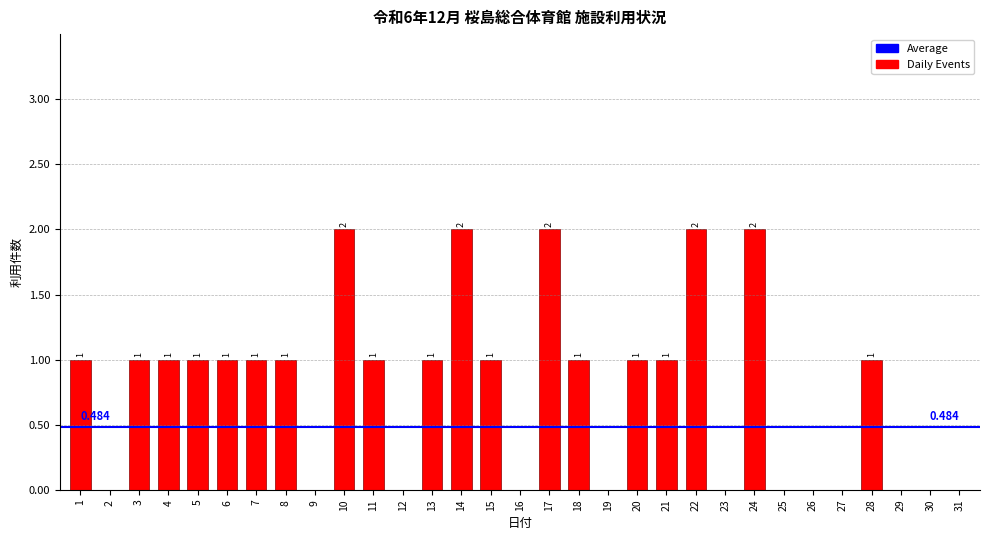

What is the greatest value displayed?

2